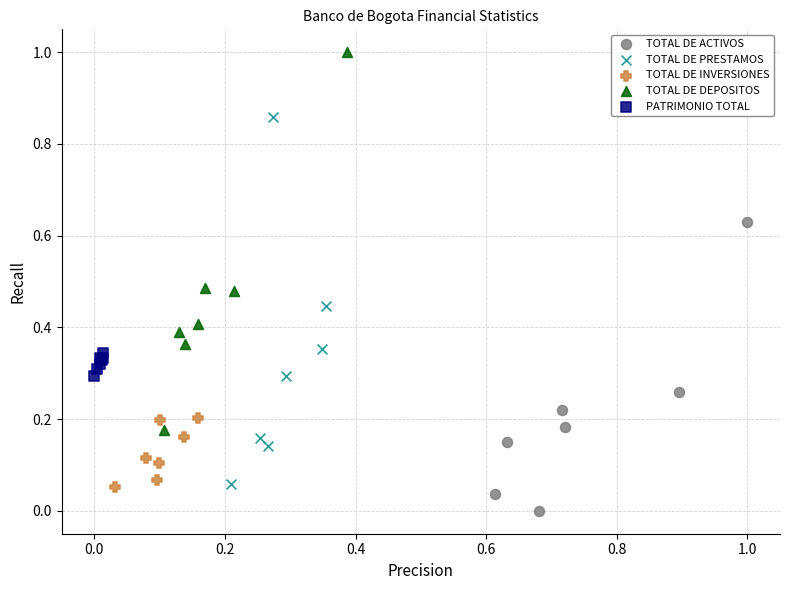

Which series reaches the maximum Y coordinate?

TOTAL DE DEPOSITOS